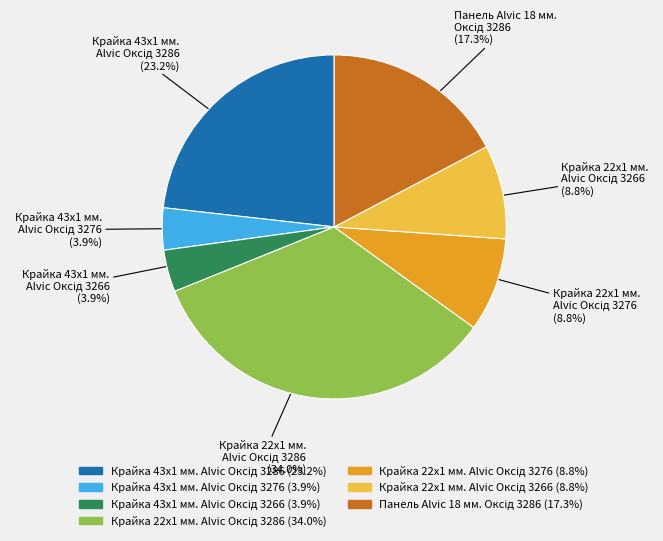

Does any single category account for the majority?

No